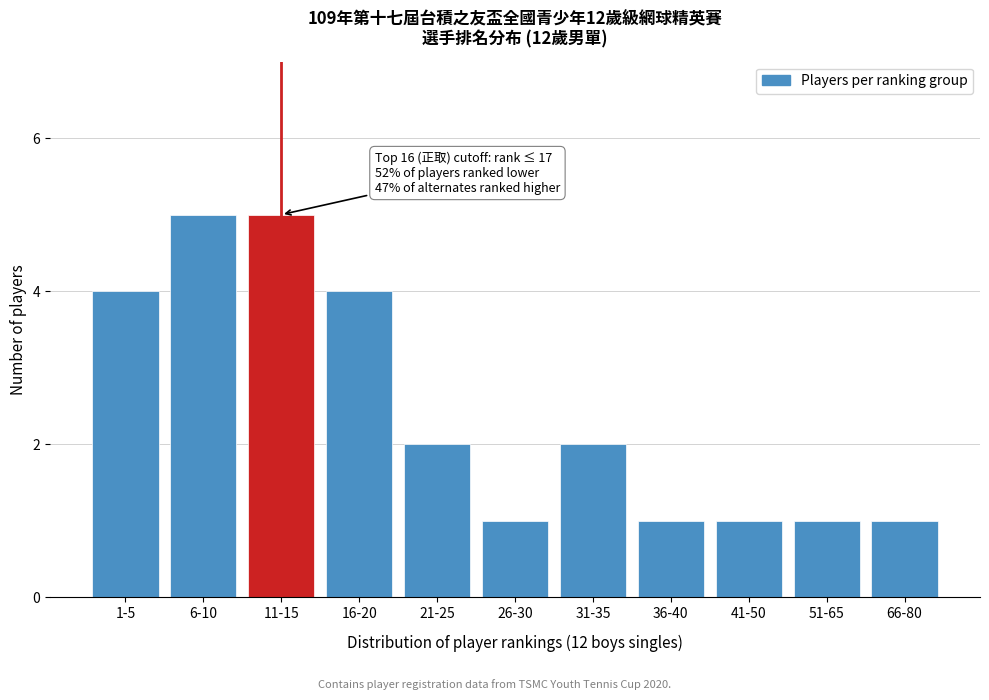

Reading left to right, extract all data points from this chart.

4	5	5	4	2	1	2	1	1	1	1